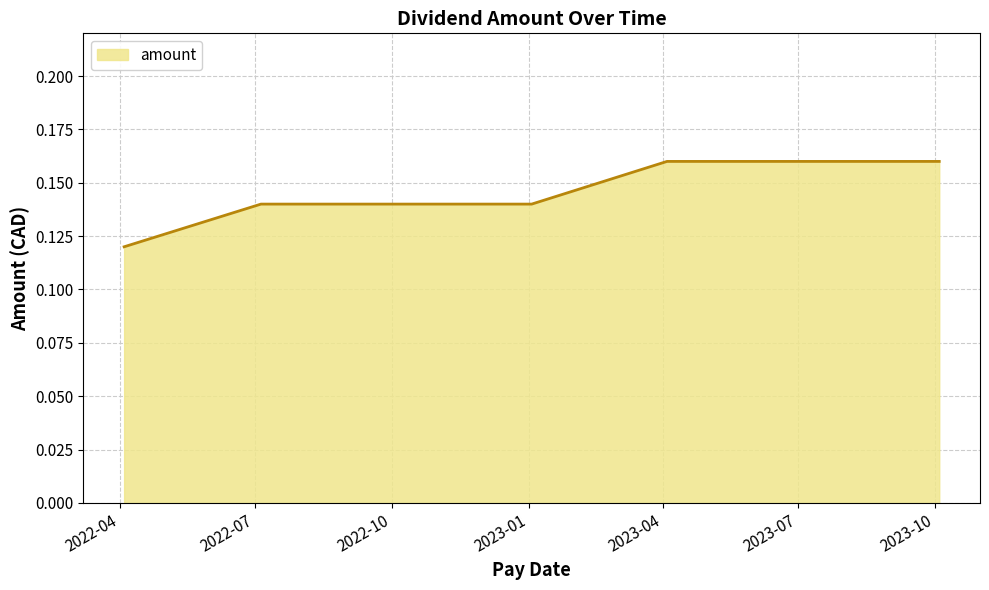

True or false: the data has more than 2 interior local peaks.

False